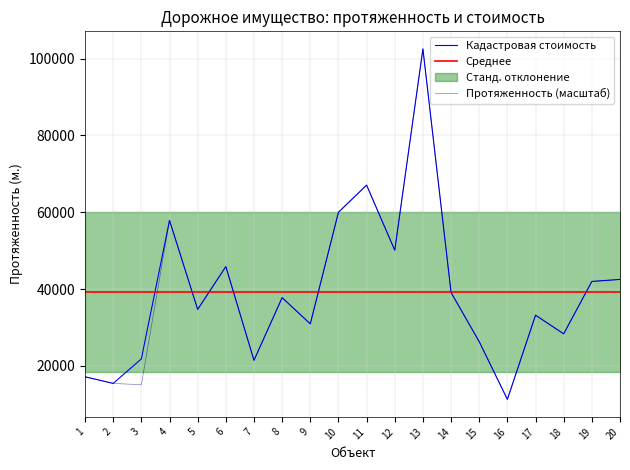

Is the value of Протяженность (масштаб) at 15 greater than the value of Кадастровая стоимость at 11?

No